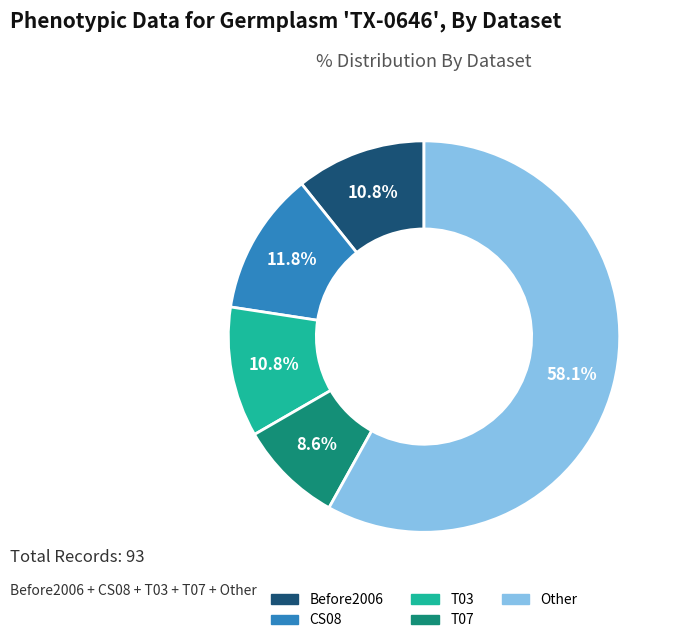

True or false: T07 accounts for 2% of the total.

False